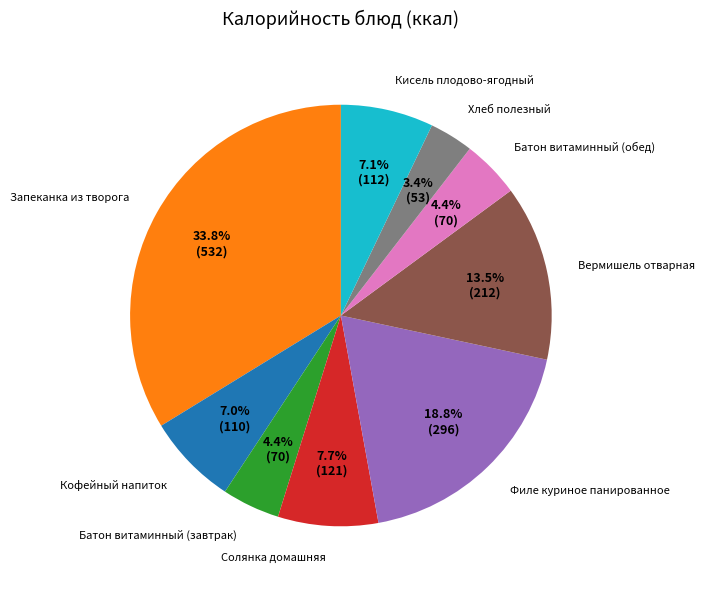

What is the total percentage of Батон витаминный (обед) and Кисель плодово-ягодный?

11.5%